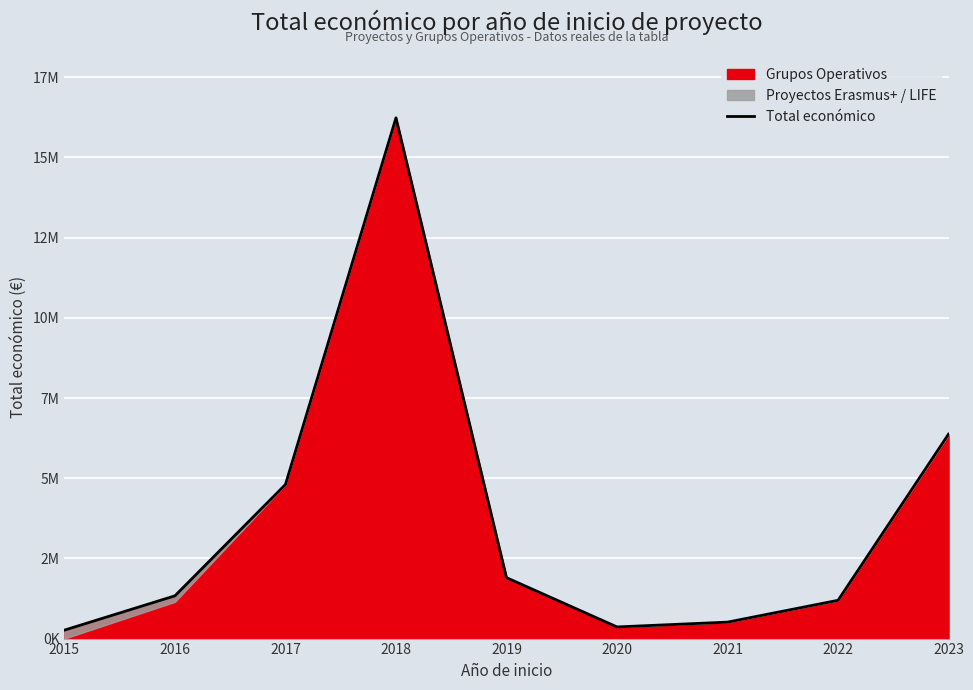

How many lines are shown in the chart?

1